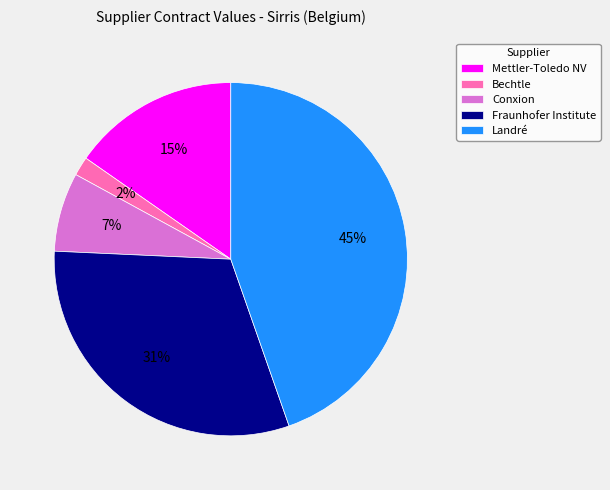

To the nearest percent, what percentage of the pie is Conxion?

7%